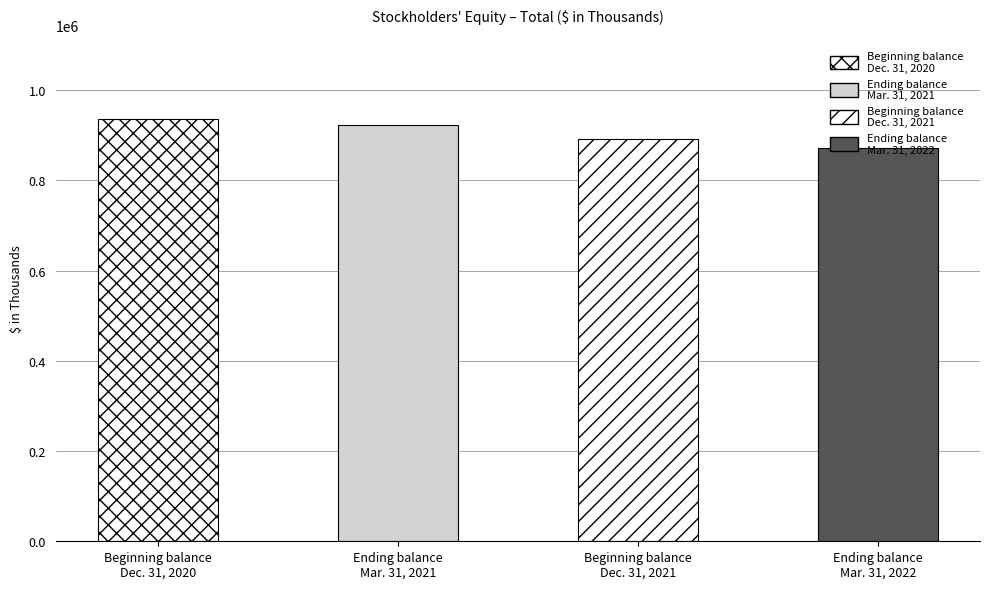

List the labels in order of value, smallest first.

Ending balance
Mar. 31, 2022, Beginning balance
Dec. 31, 2021, Ending balance
Mar. 31, 2021, Beginning balance
Dec. 31, 2020